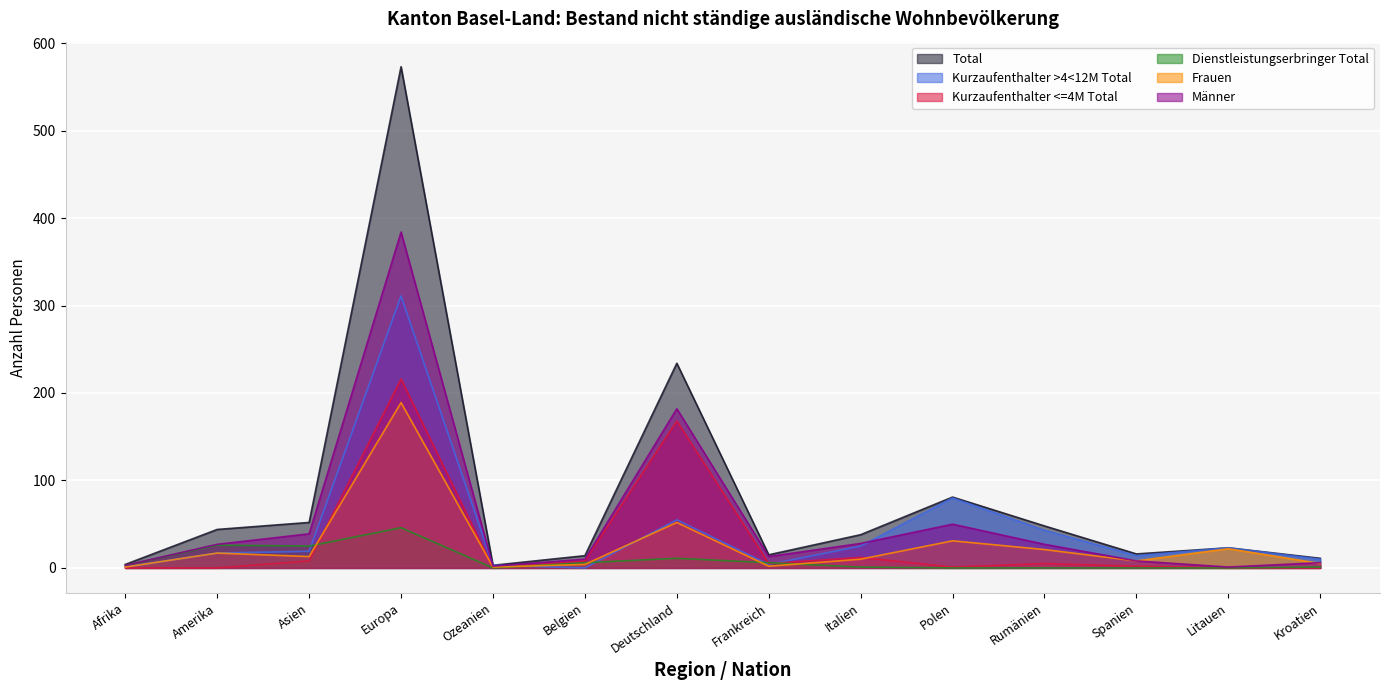

Between Polen and Litauen, which is larger?

Polen